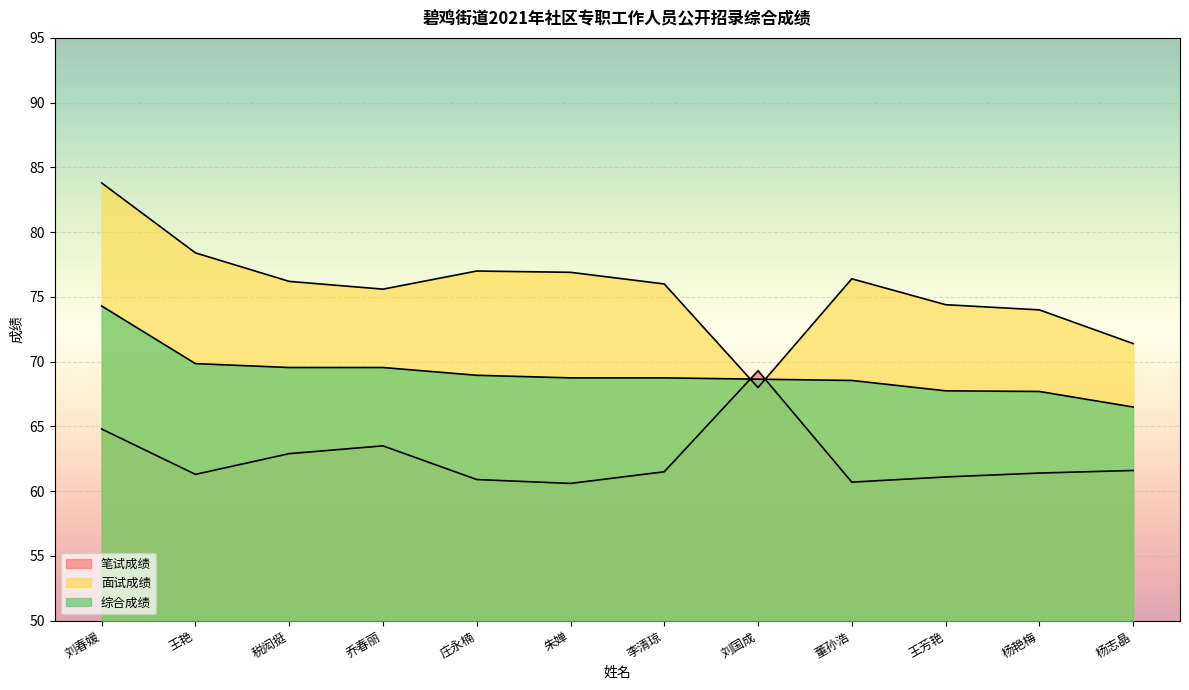

What is the maximum value for 综合成绩?

74.3